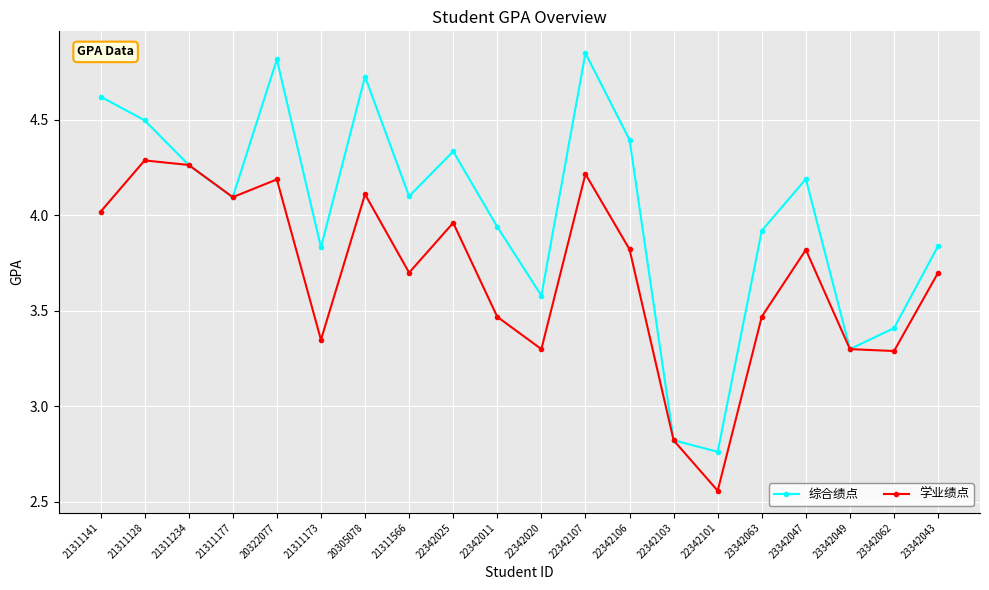

What position from the right is 21311141?

20